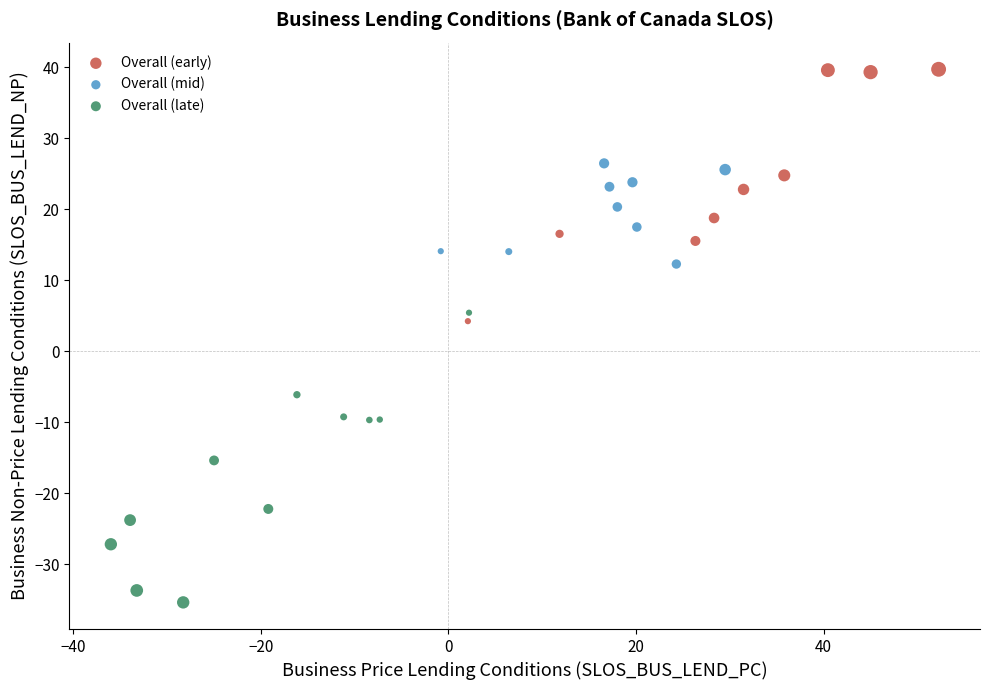

Which series contains the lowest Y value?

Overall (late)